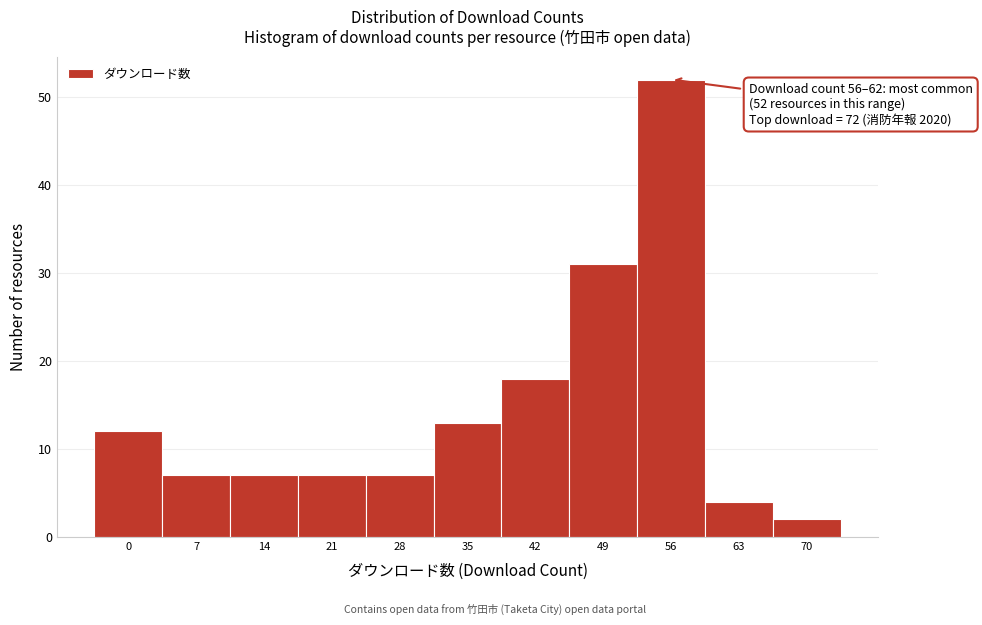

Reading left to right, transcribe all the data shown in this chart.

0=12	7=7	14=7	21=7	28=7	35=13	42=18	49=31	56=52	63=4	70=2